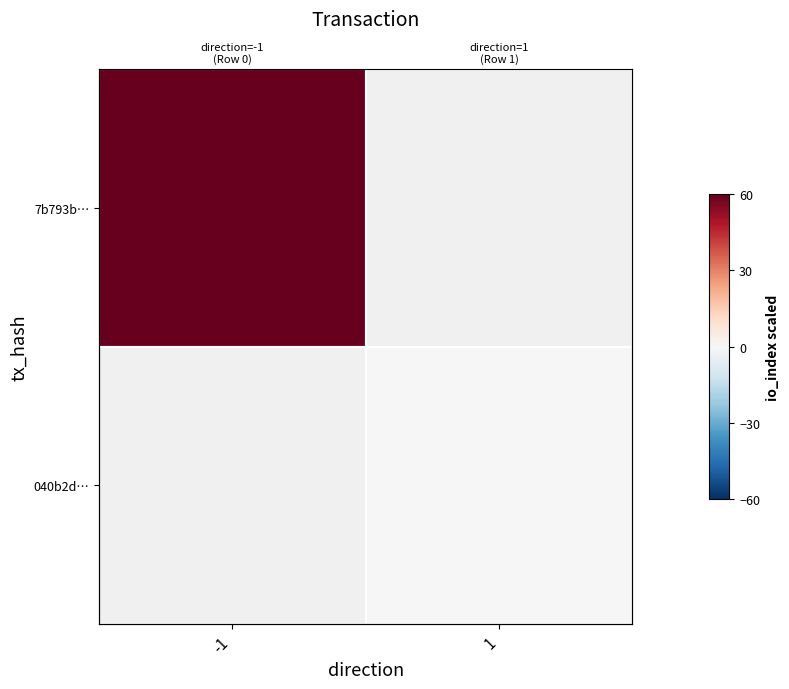

How many values in 7b793b… are above zero?

1